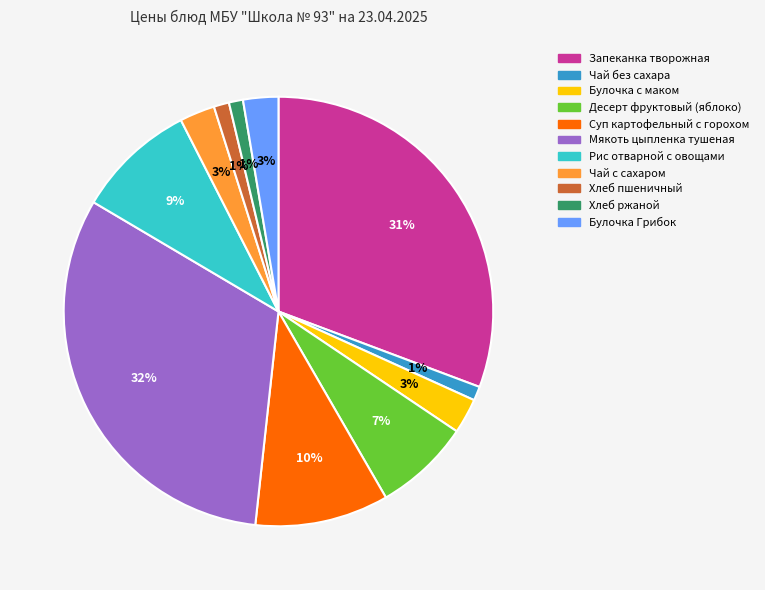

Which has a higher value, Запеканка творожная or Суп картофельный с горохом?

Запеканка творожная